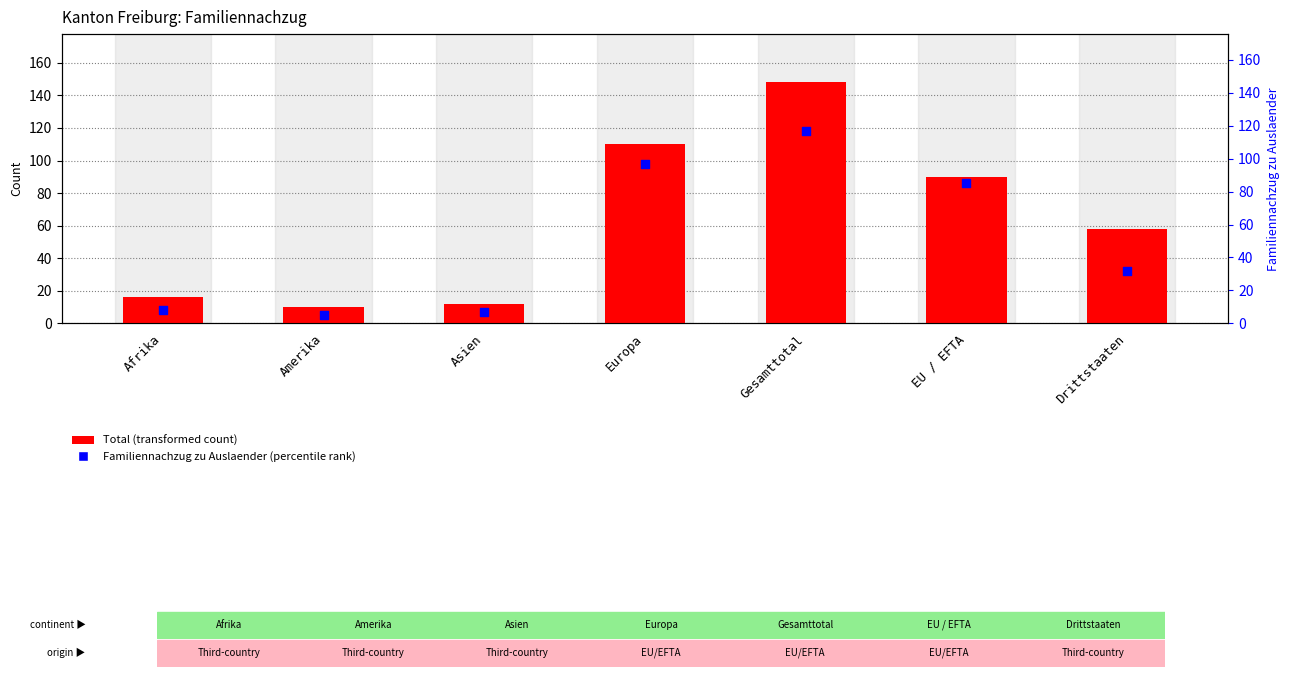

Is the value of Ehepartner Schweizer (col_3) at Afrika greater than the value of Total (col_1) at Afrika?

No